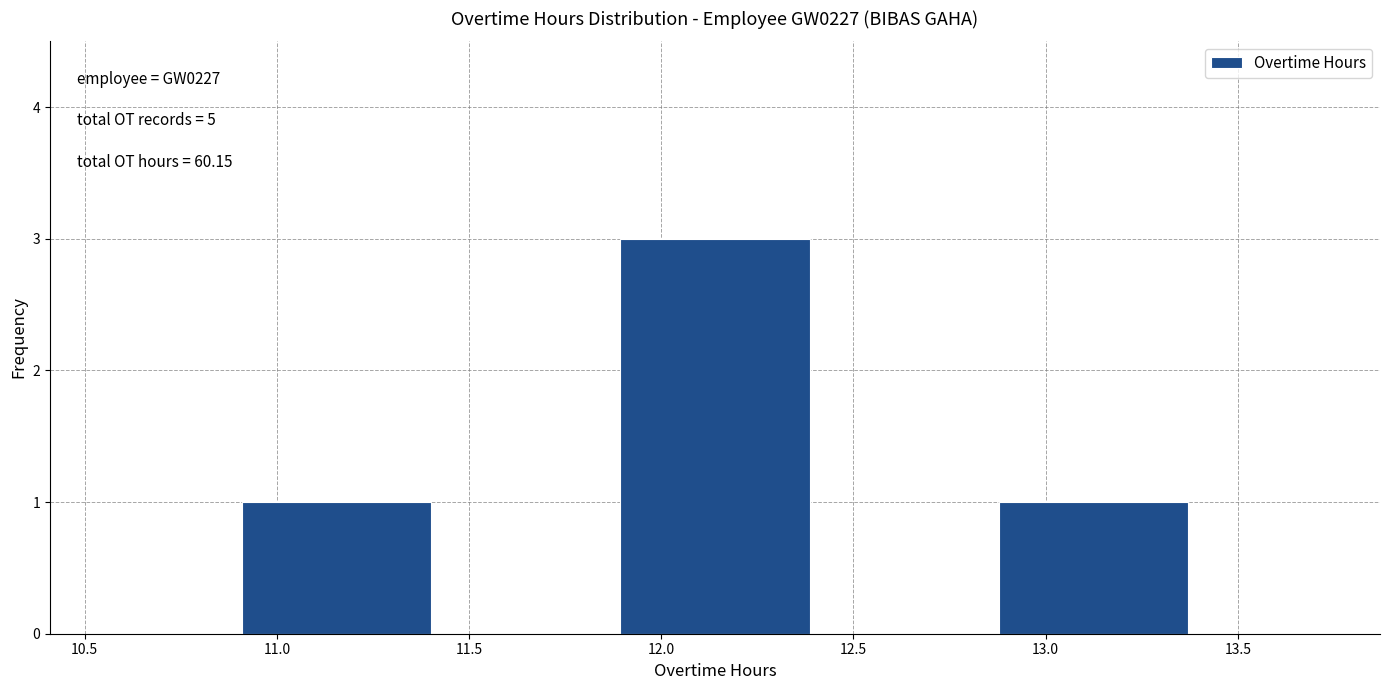

Over which range of the x-axis is the bar tallest?

11.90 to 12.40